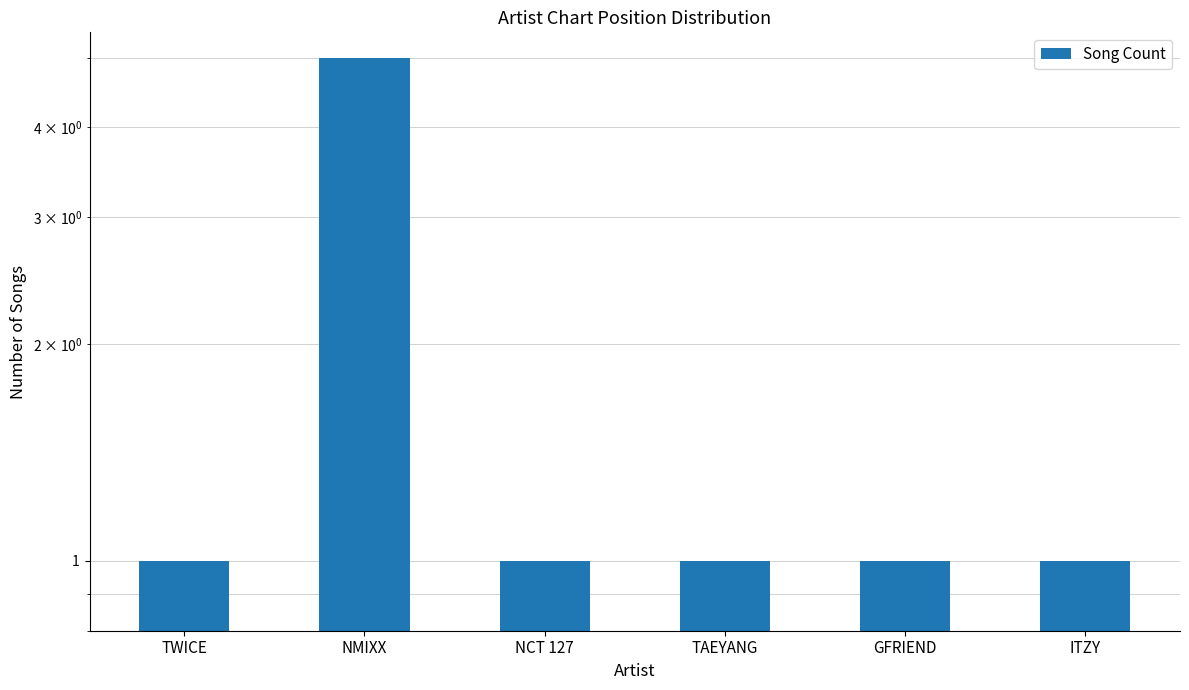

At which label is the value closest to 3?

TWICE